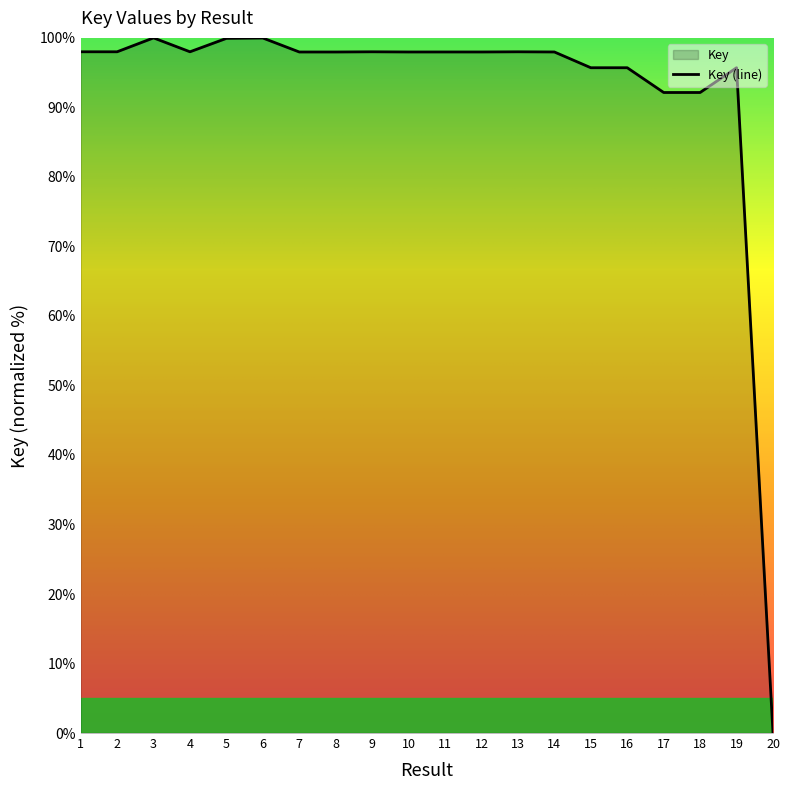

Which label corresponds to the largest value in the chart?

3